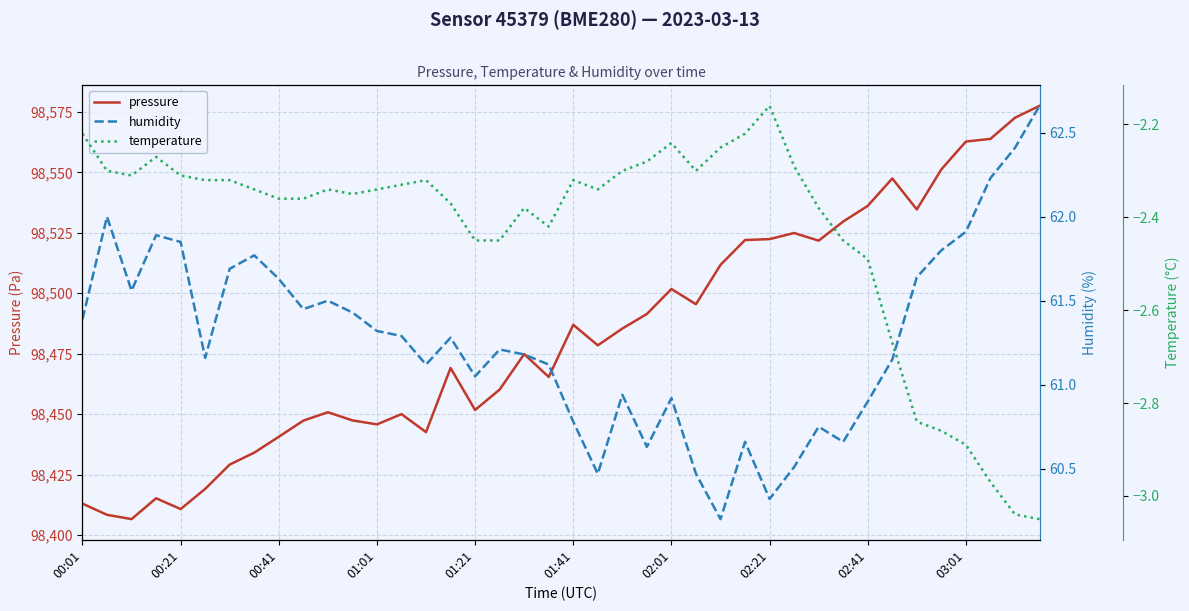

True or false: pressure has more than 1 points higher than both neighbors.

True